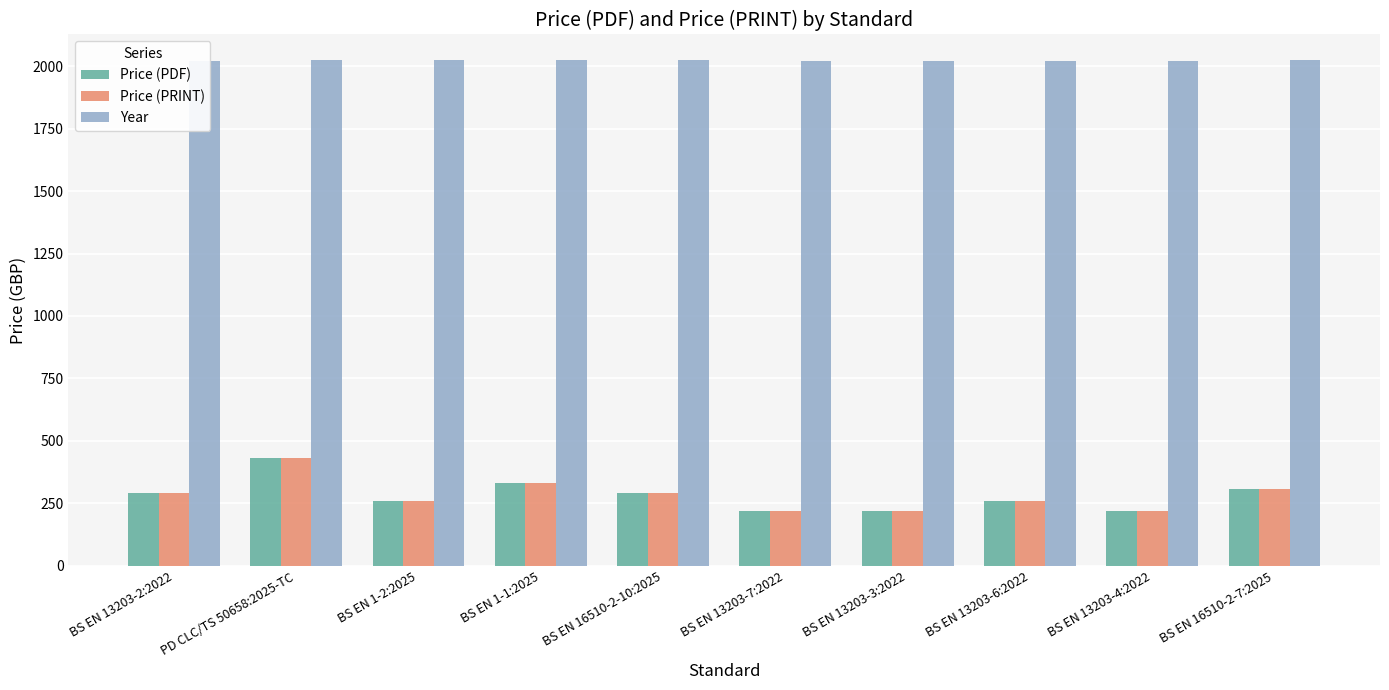

Between PD CLC/TS 50658:2025-TC and BS EN 13203-7:2022, which is larger?

PD CLC/TS 50658:2025-TC